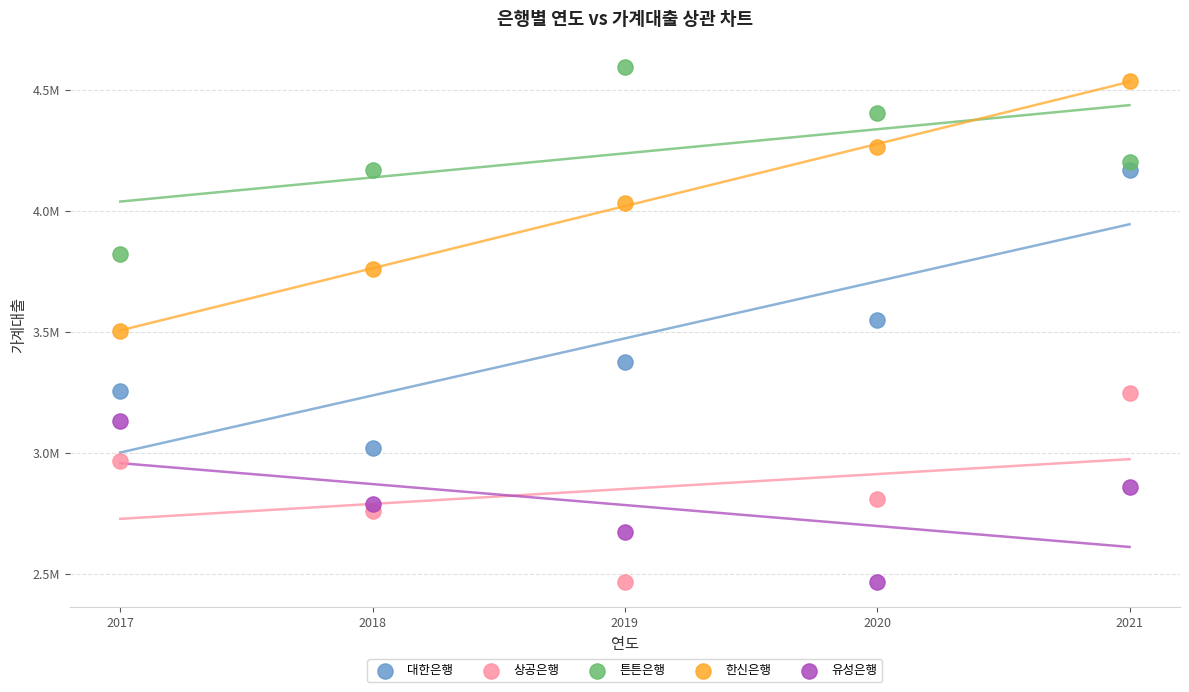

What are all the series names shown in the legend?

대한은행, 상공은행, 튼튼은행, 한신은행, 유성은행